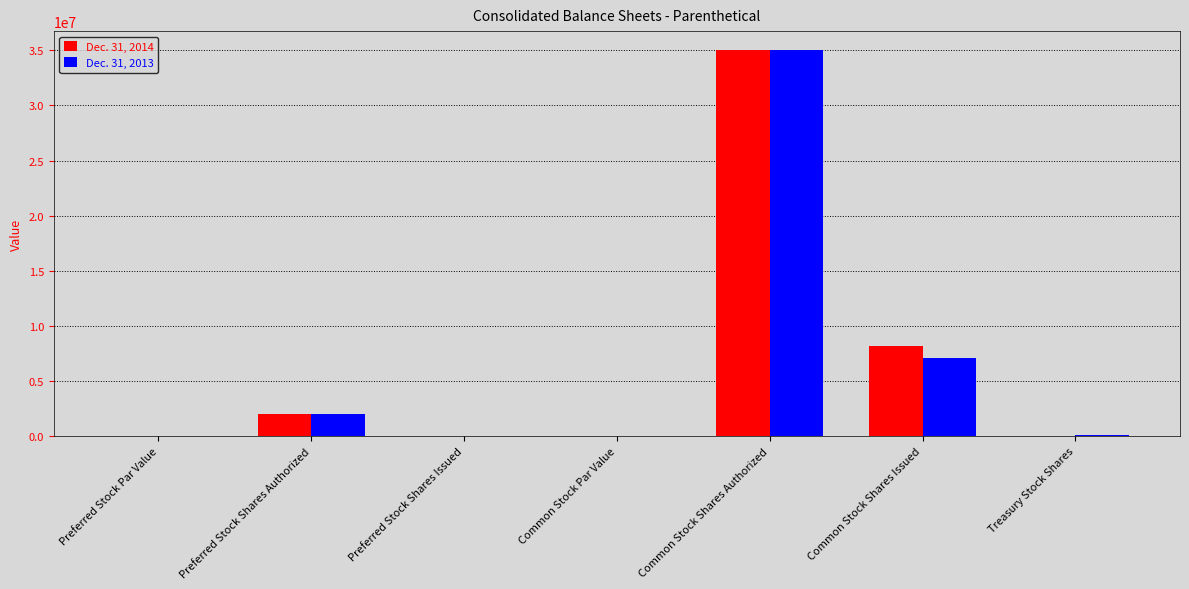

True or false: Dec. 31, 2013 has a value of 35000000.0 at Common Stock Shares Authorized.

True